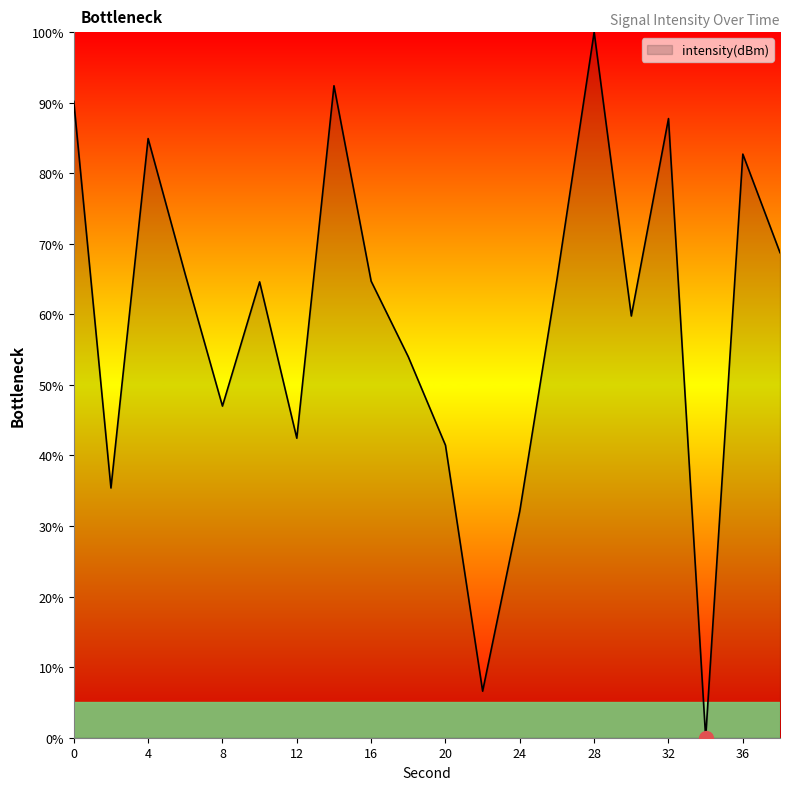

What is the difference between the maximum and minimum values?

100.0